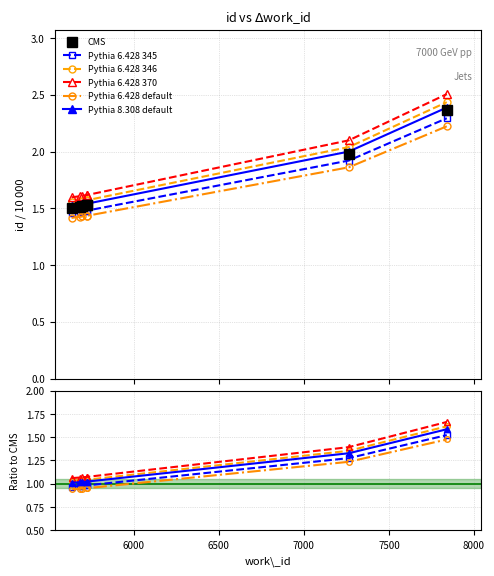

At how many categories does at least one series exceed 1?

7